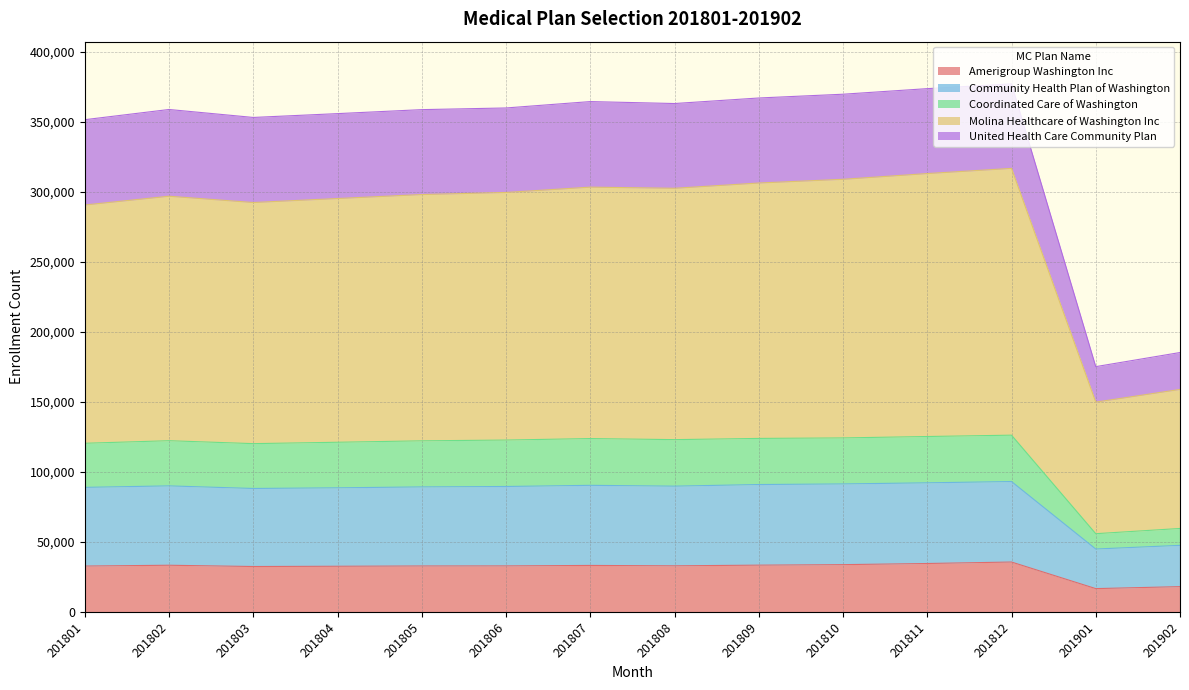

What are all the series names shown in the legend?

Amerigroup Washington Inc, Community Health Plan of Washington, Coordinated Care of Washington, Molina Healthcare of Washington Inc, United Health Care Community Plan